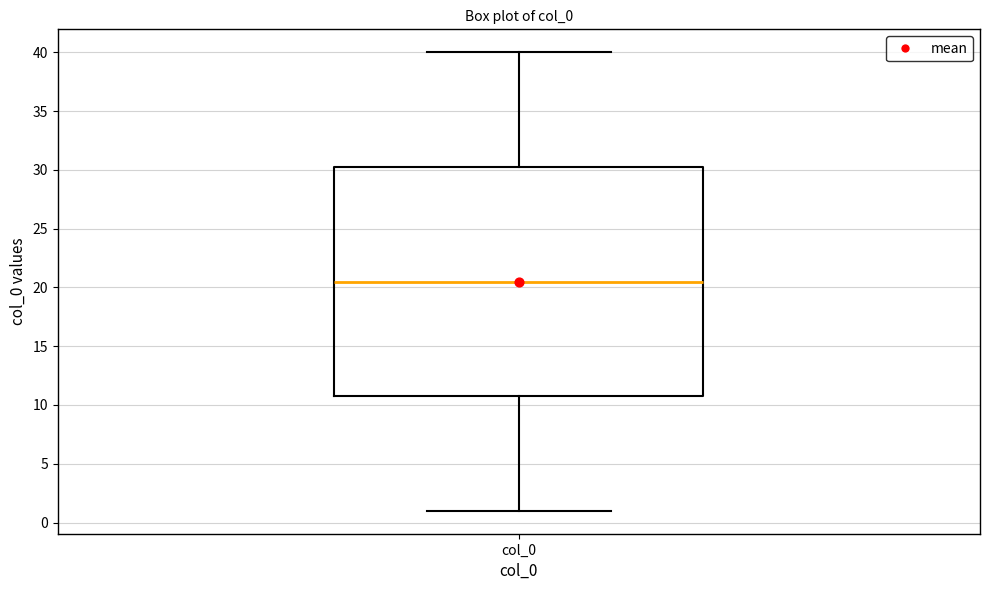

Read this box plot against the y-axis: the position of the median line, the range covered by the box, and the ends of both whiskers. The values are not printed on the chart, so give them approximately, as read against the axis.

median 20.5, box 11.0 to 30.5, whiskers 1.0 to 40.0